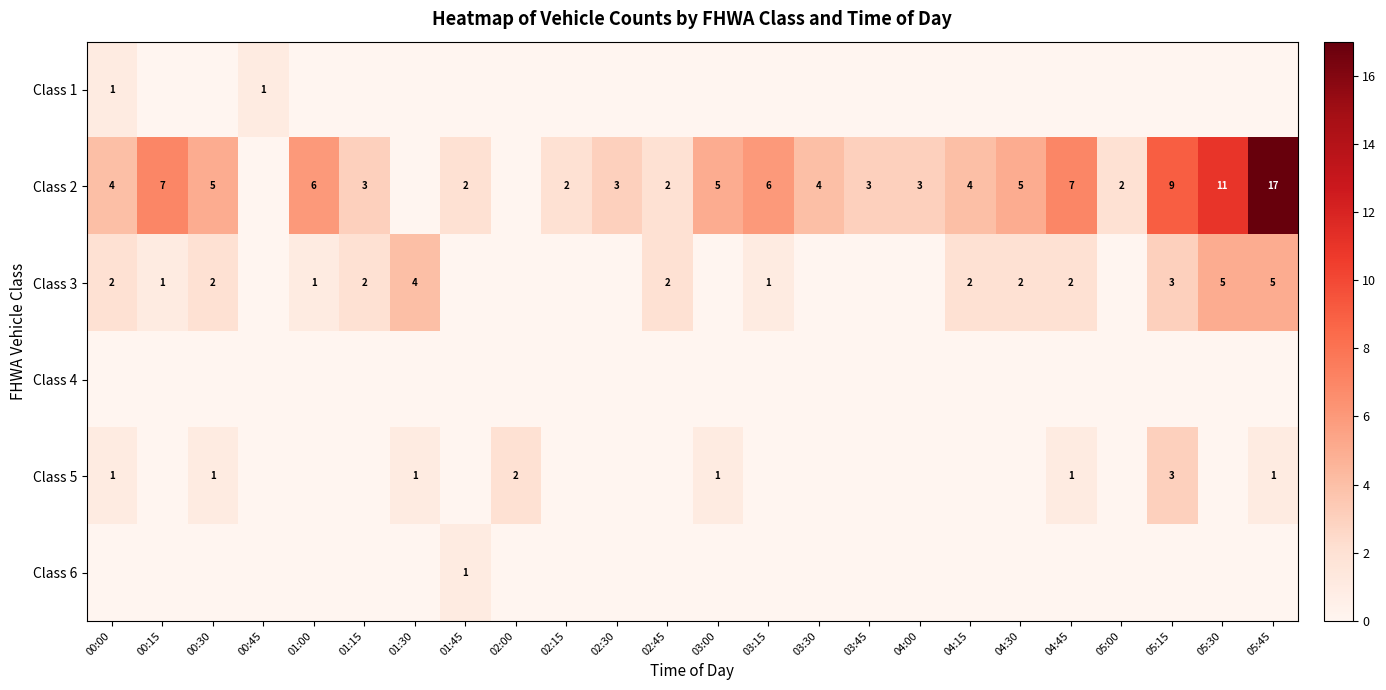

Is it true that Class 2 equals 3 at 03:15?

False